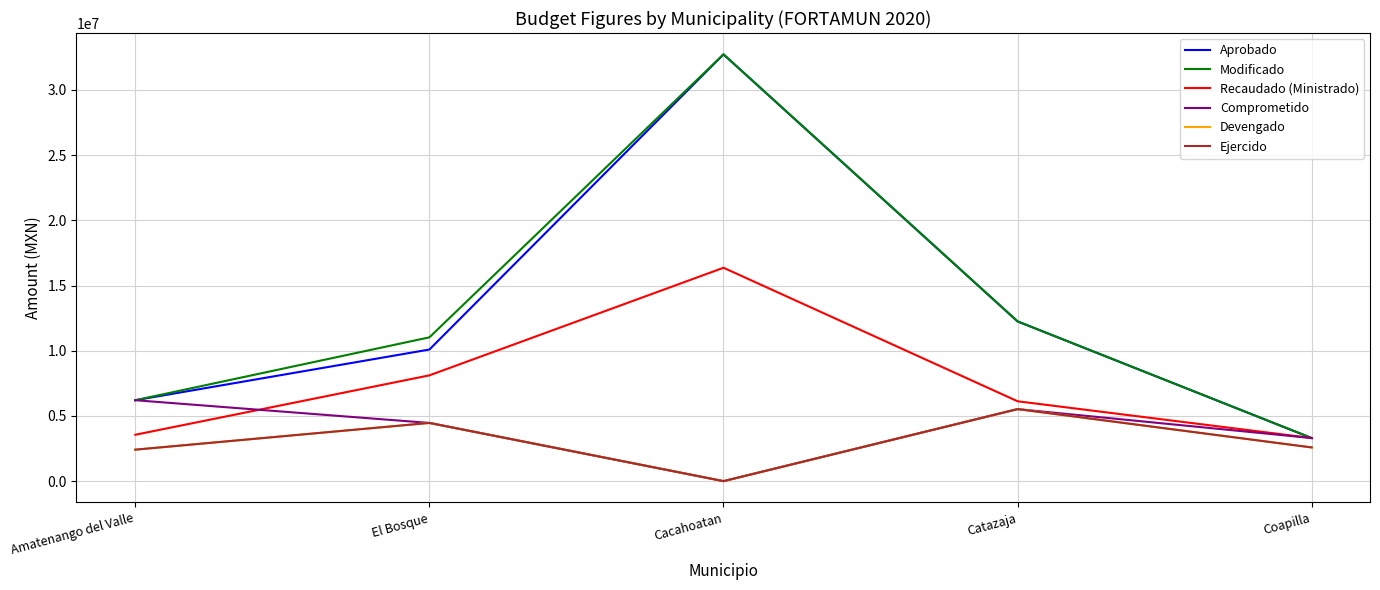

Does the chart have visible grid lines?

Yes